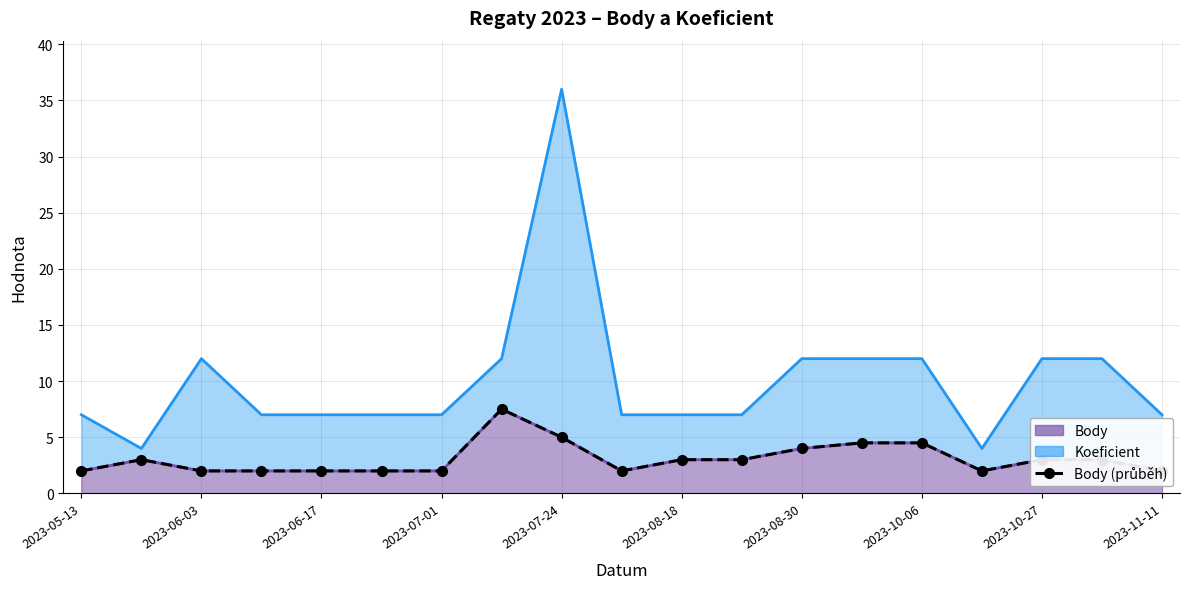

Between 2023-07-01 and 14, which is larger?

14